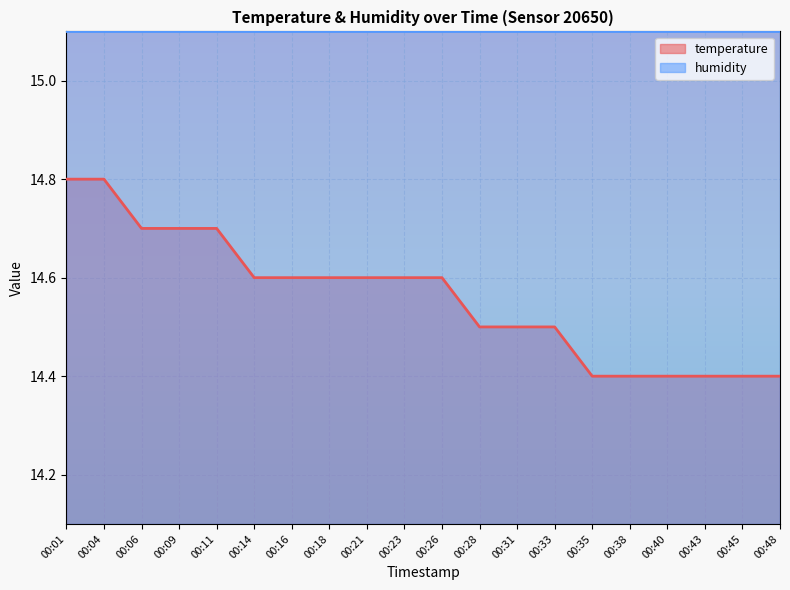

Reading left to right, what are all the values shown in this chart?

00:01=14.8	00:04=14.8	00:06=14.7	00:09=14.7	00:11=14.7	00:14=14.6	00:16=14.6	00:18=14.6	00:21=14.6	00:23=14.6	00:26=14.6	00:28=14.5	00:31=14.5	00:33=14.5	00:35=14.4	00:38=14.4	00:40=14.4	00:43=14.4	00:45=14.4	00:48=14.4